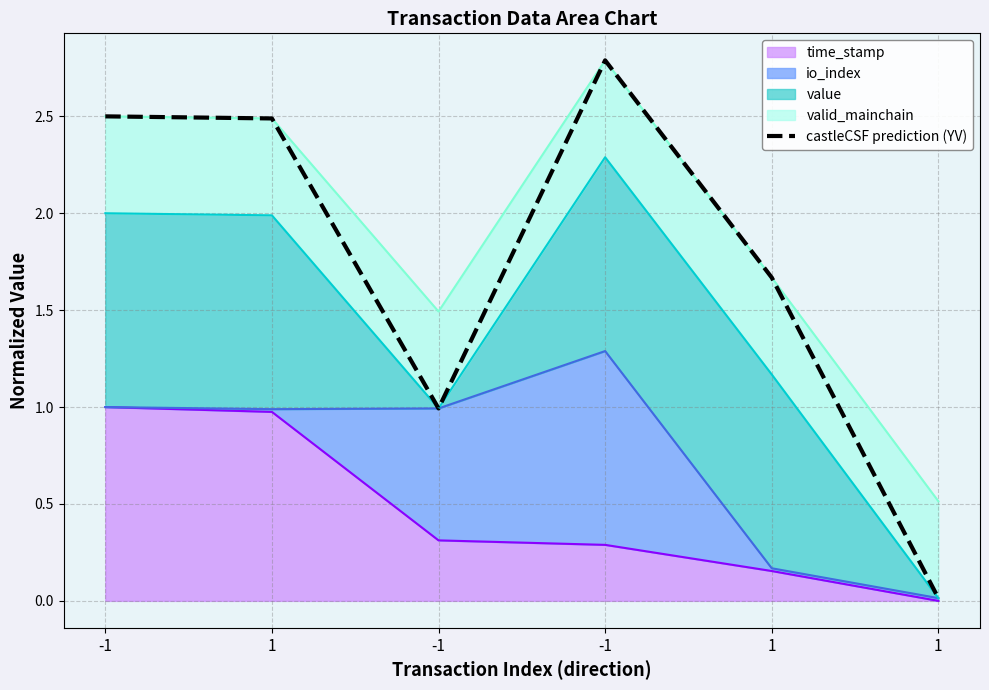

What is the value of the 2nd point from the left?

2.5